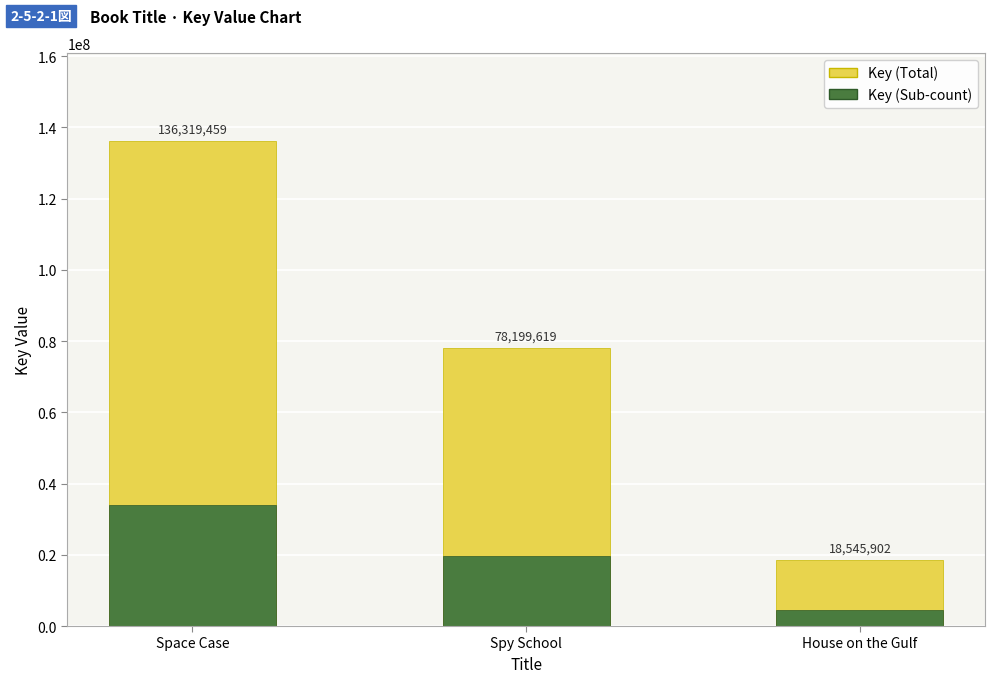

The value of Space Case / Spy School / House on the Gulf at House on the Gulf is 18545902. True or false?

True